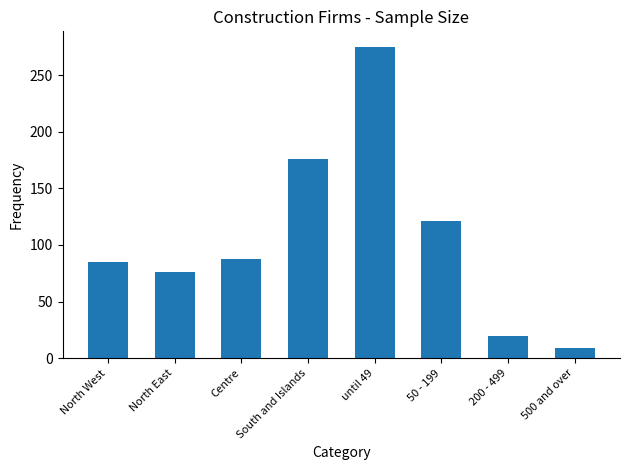

What position from the right is North East?

7